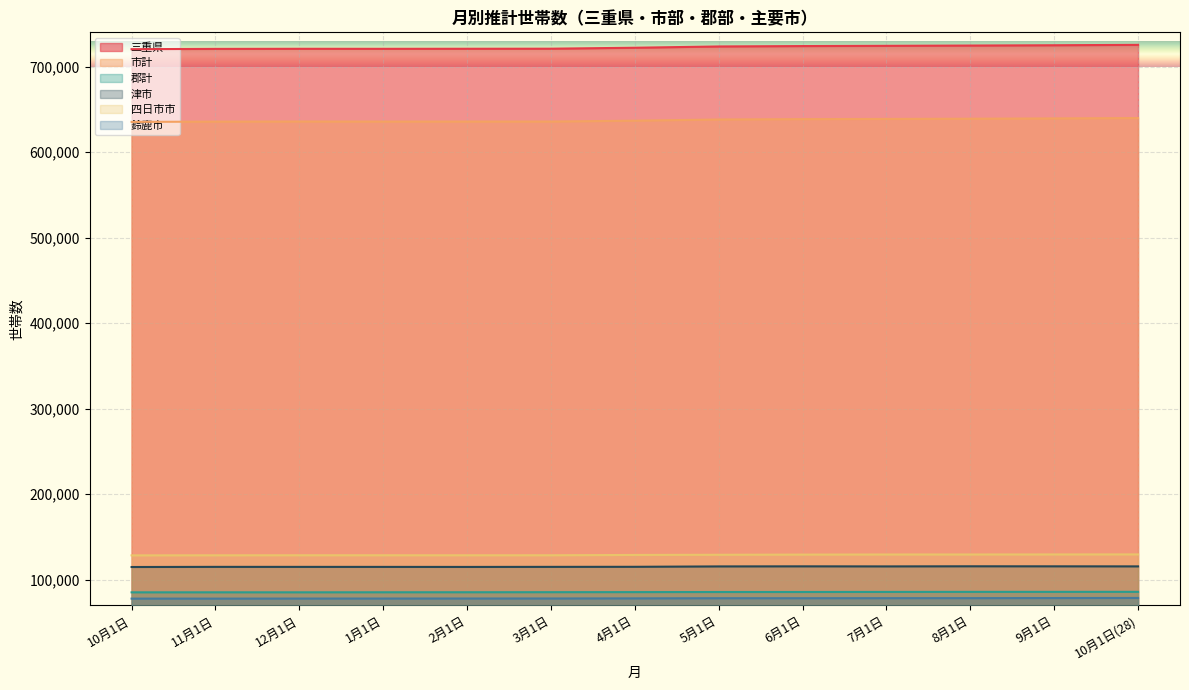

What is the minimum value for 鈴鹿市?

77708